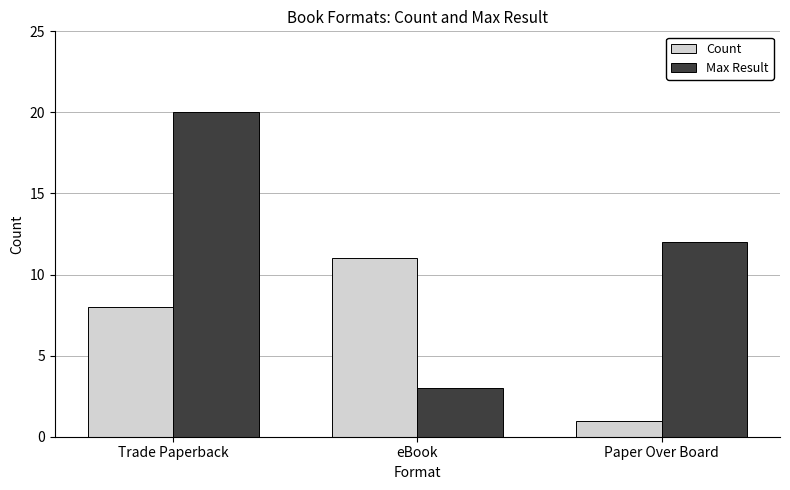

What is the difference between the maximum and second lowest values in the Max Result series?

8